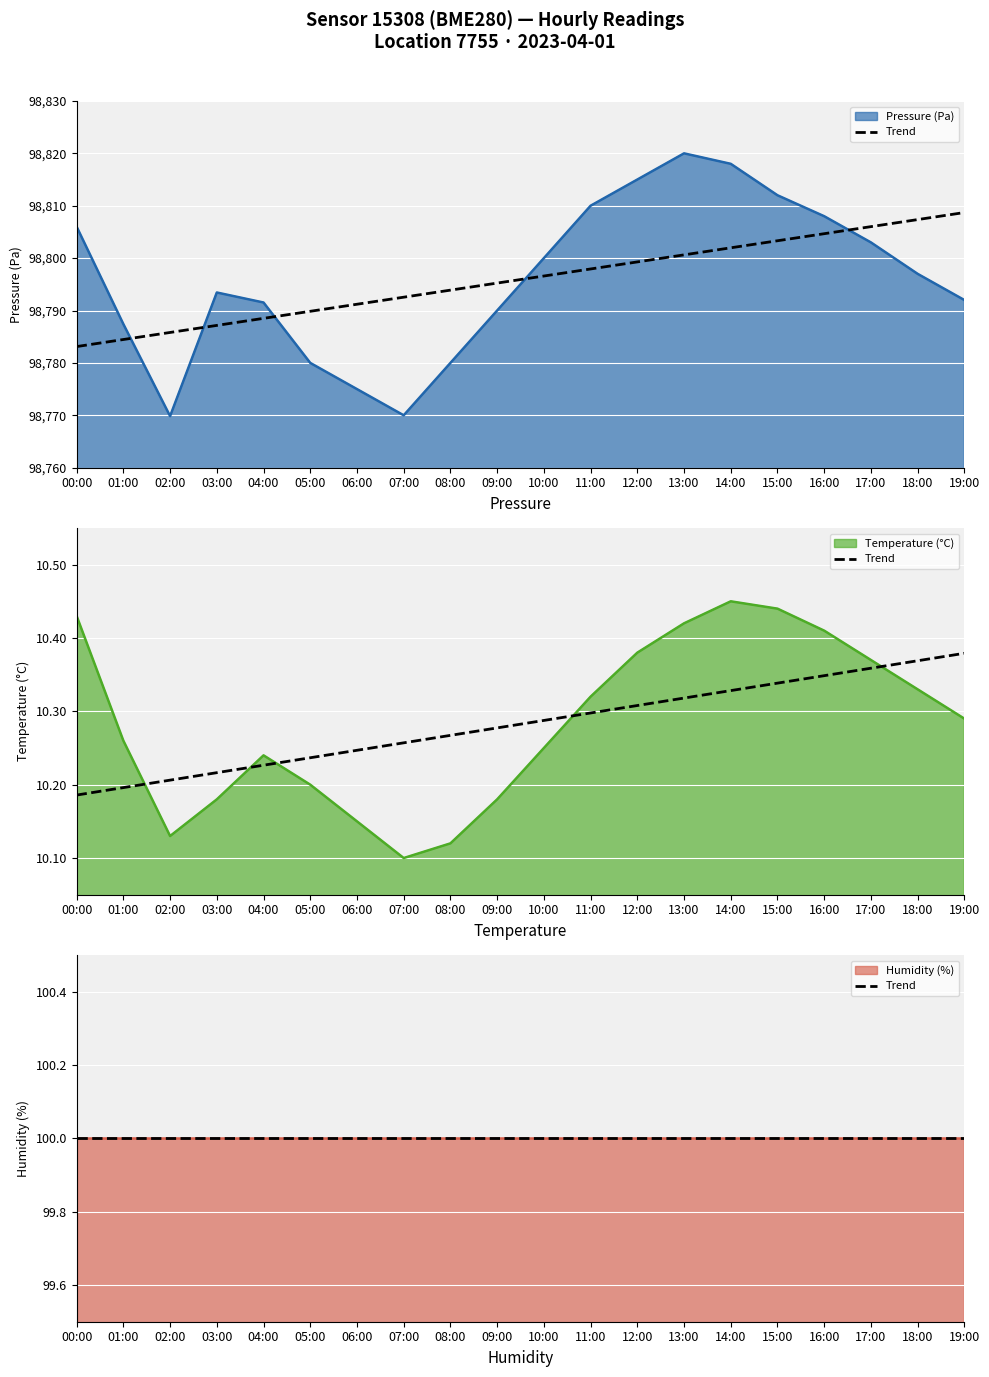

Which series has the widest spread of values?

pressure